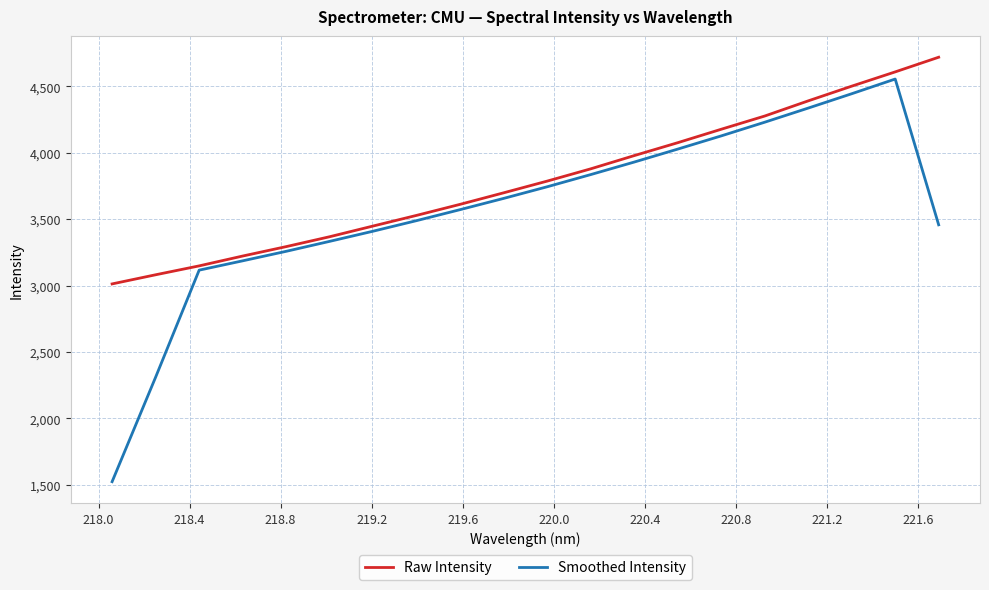

Which series has the widest spread of values?

Smoothed Intensity